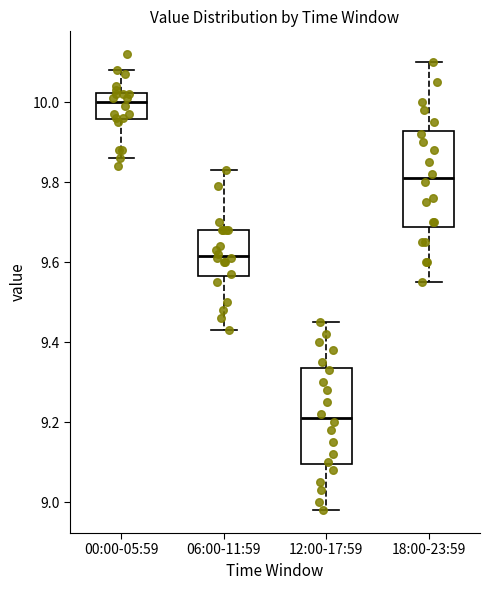

Reading left to right, transcribe this box plot: for each box, give where its median line is, the range the box spans, and where its two whiskers end, as read against the y-axis. The values are not printed on the chart, so give them approximately, as read against the axis.

00:00-05:59: median 10.00, box 9.96 to 10.02, whiskers 9.86 to 10.08
06:00-11:59: median 9.62, box 9.56 to 9.68, whiskers 9.44 to 9.84
12:00-17:59: median 9.22, box 9.10 to 9.34, whiskers 8.98 to 9.46
18:00-23:59: median 9.82, box 9.68 to 9.92, whiskers 9.56 to 10.10